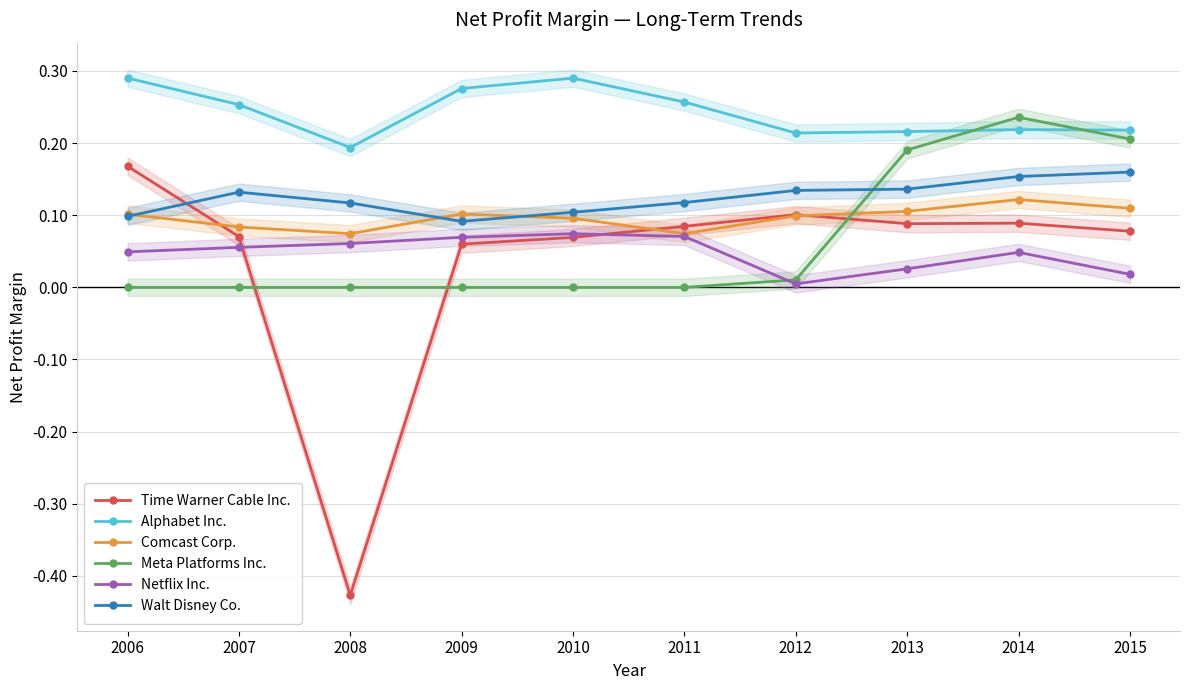

True or false: Time Warner Cable Inc. and Netflix Inc. intersect in this chart.

True